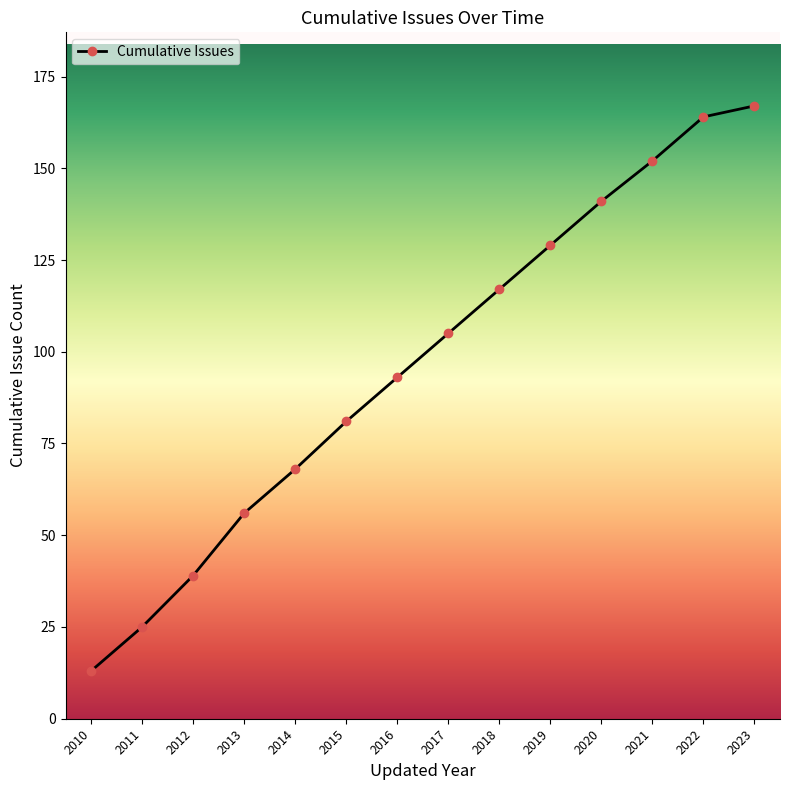

Approximately how many times larger is the value at 2011 compared to 2019?

0.2